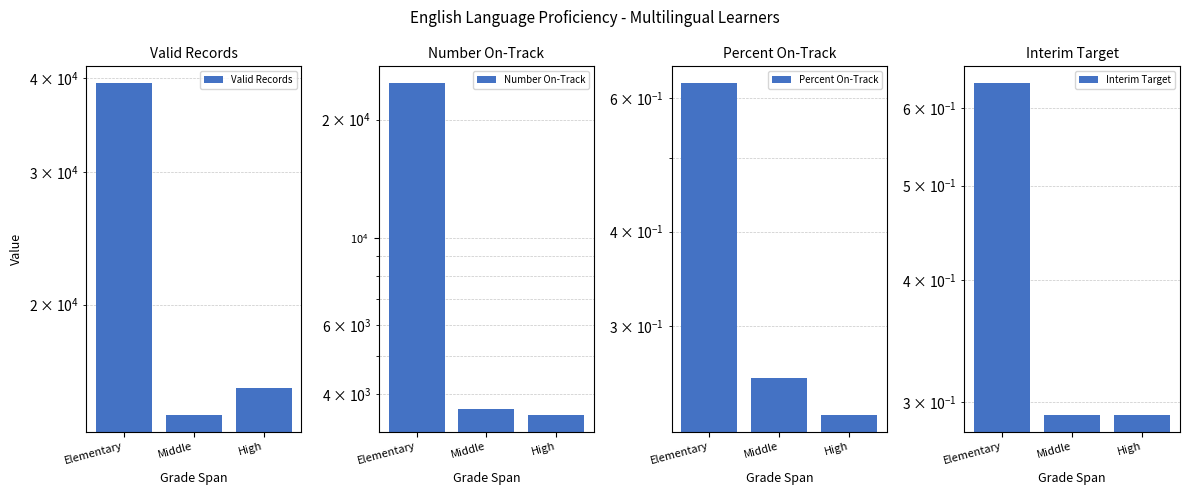

Reading left to right, transcribe all the data shown in this chart.

Valid Records: Elementary=39444.0	Middle=14254.0	High=15473.0
Number On-Track: Elementary=24803.0	Middle=3656.0	High=3537.0
Percent On-Track: Elementary=0.6	Middle=0.3	High=0.2
Interim Target: Elementary=0.6	Middle=0.3	High=0.3